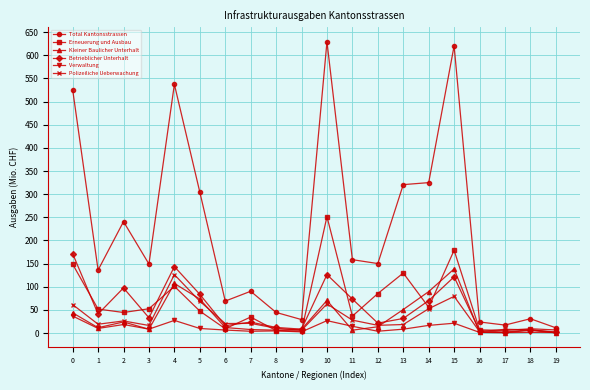

Between 4 and 19, which series saw the biggest shift?

Total Kantonsstrassen